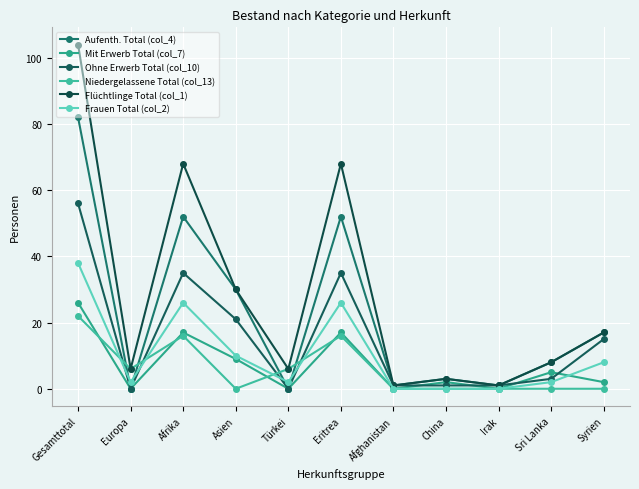

At which label is Niedergelassene Total (col_13) closest to 11?

Europa